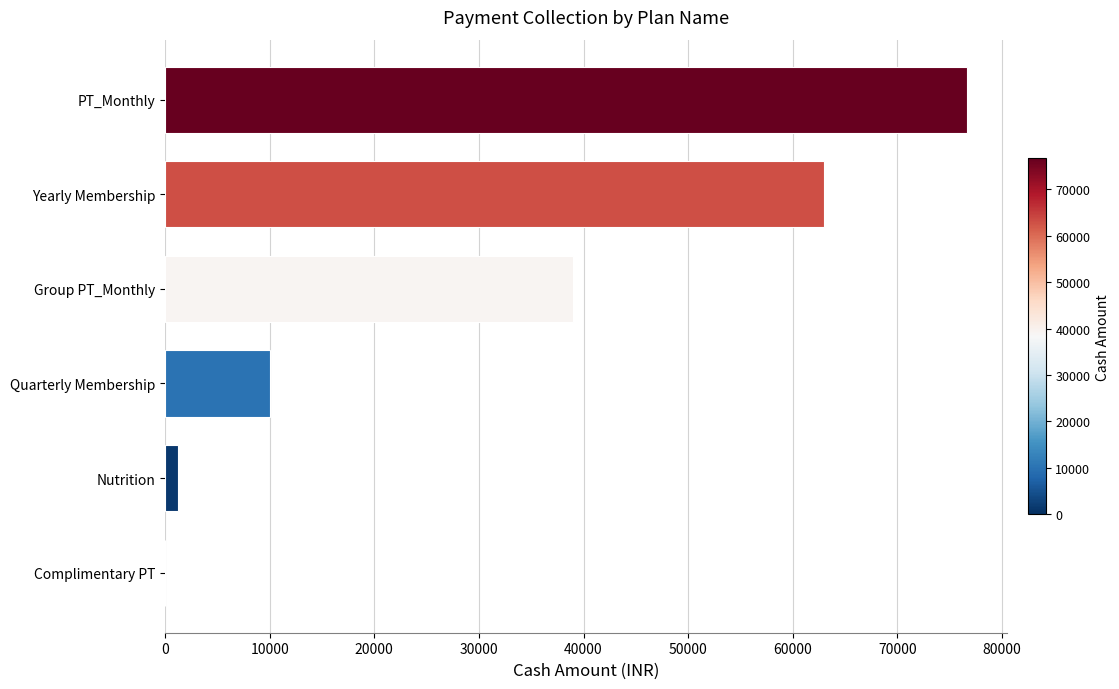

What is the maximum value shown in the chart?

76696